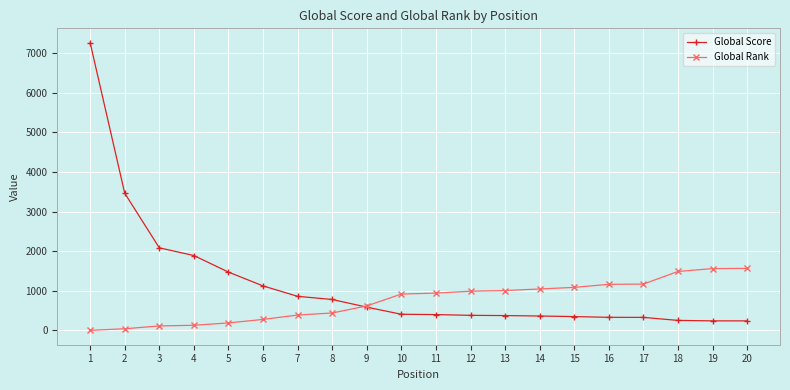

What is the greatest value displayed?

7264